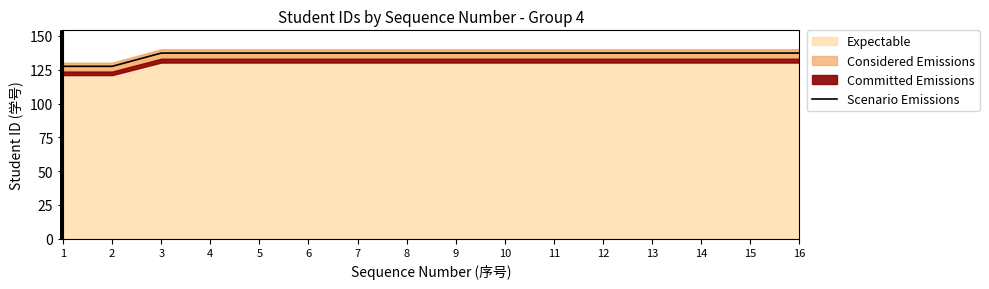

Approximately how many times larger is the value at 7 compared to 12?

1.0